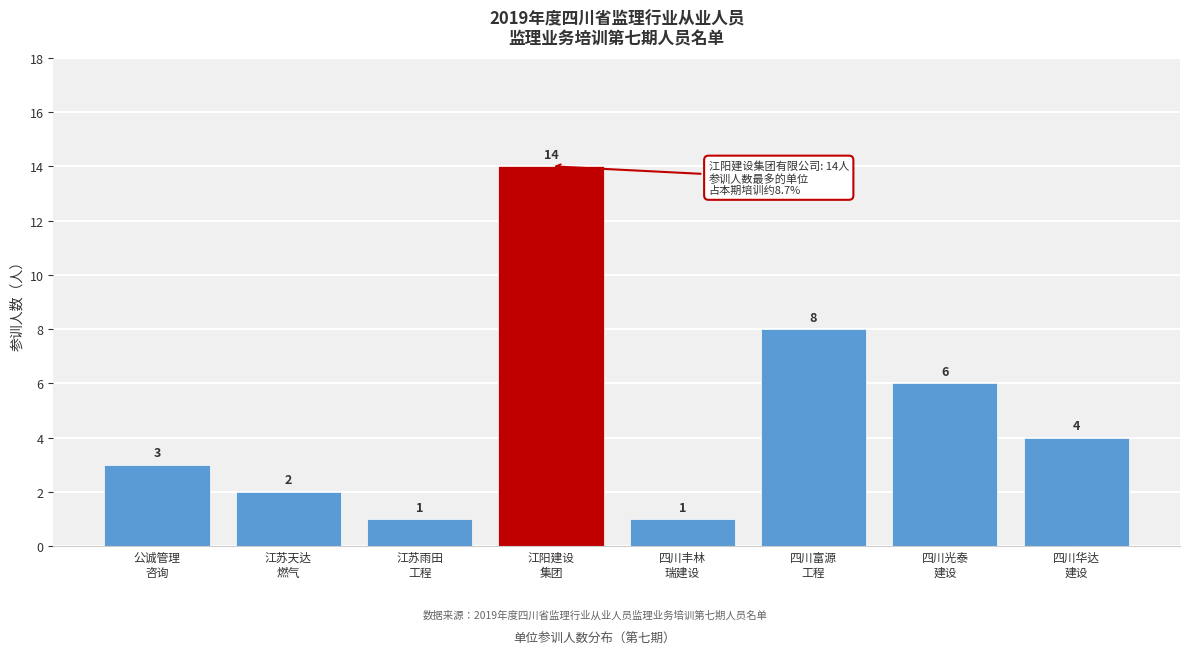

Reading right to left, extract all data points from this chart.

4	6	8	1	14	1	2	3